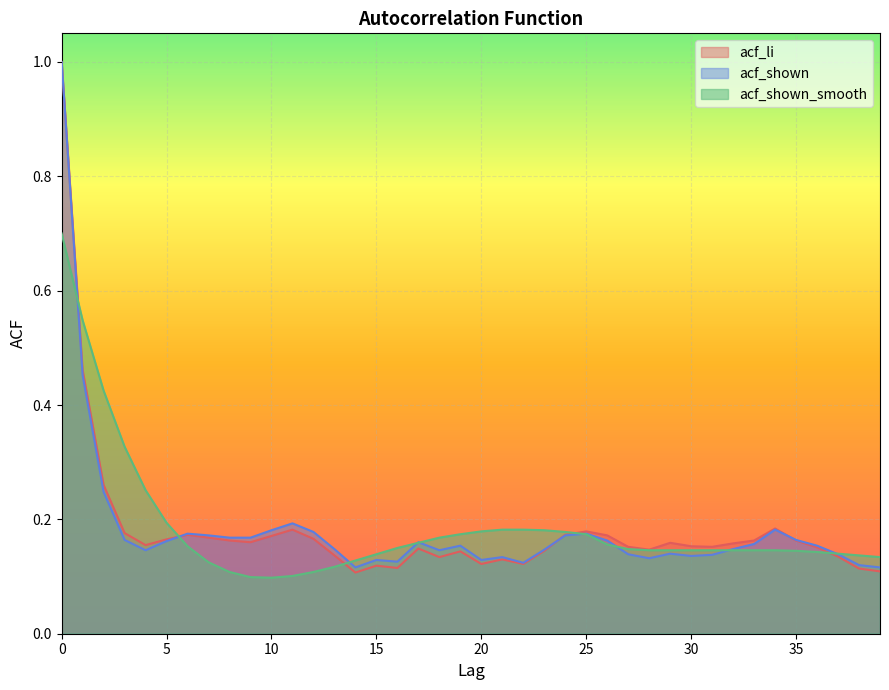

Count the acf_shown values in the range 0 to 1.

40